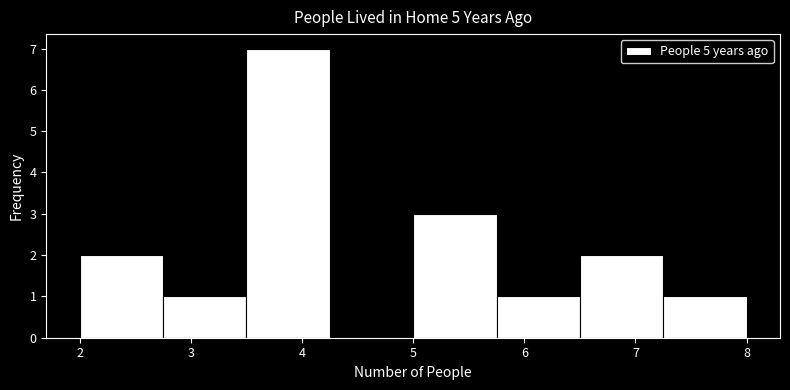

Reading left to right, list every bar in this chart as the range it spans on the x-axis followed by its height. Neither the bar edges nor the heights are printed on the chart, so give them approximately, as read against the axes.

2.00 to 2.75: 2
2.75 to 3.50: 1
3.50 to 4.25: 7
4.25 to 5.00: 0
5.00 to 5.75: 3
5.75 to 6.50: 1
6.50 to 7.25: 2
7.25 to 8.00: 1